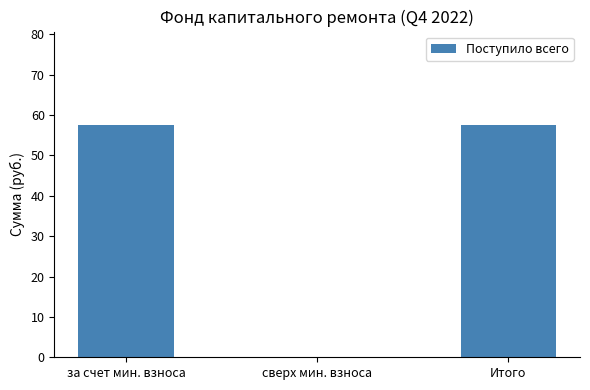

How many distinct data groups are displayed?

1